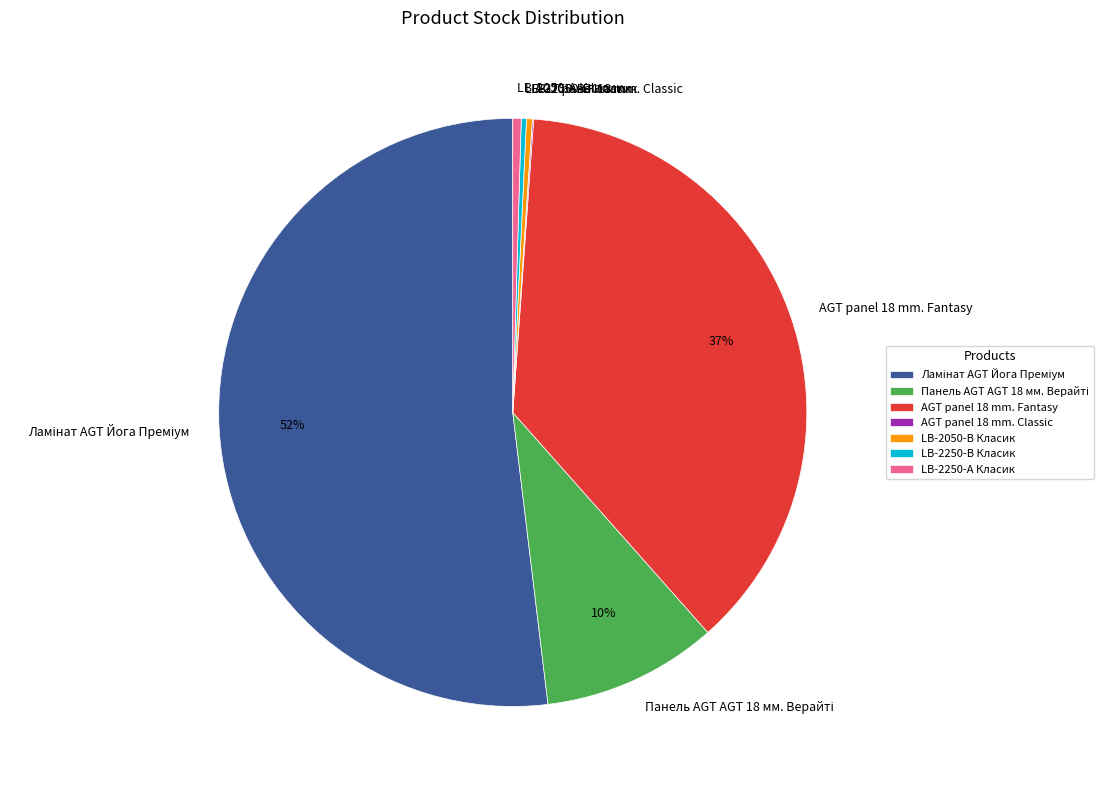

To the nearest percent, what is the average slice percentage?

14%